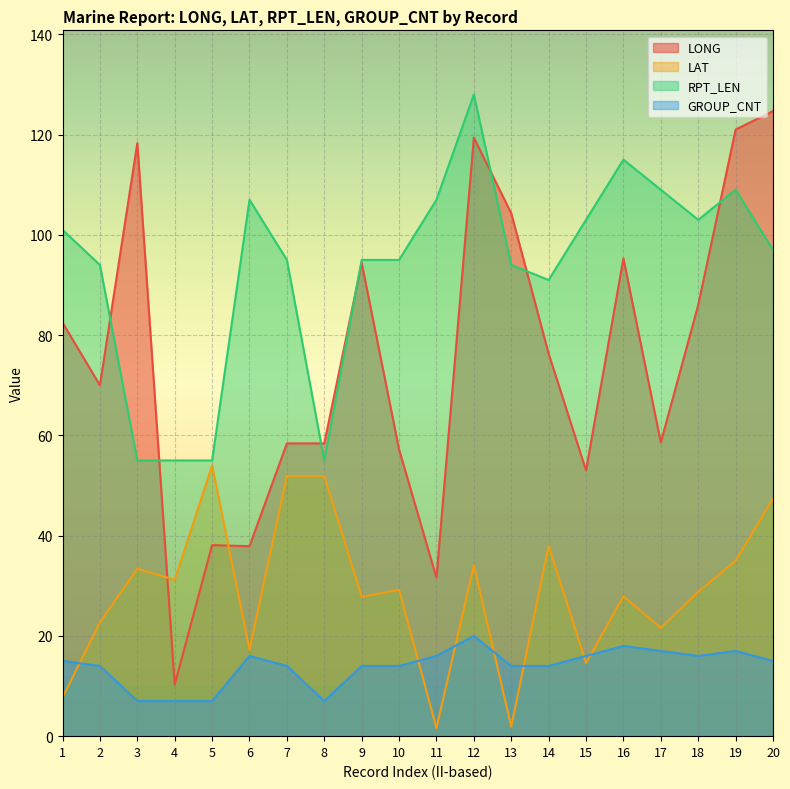

True or false: LAT has more than 1 points higher than both neighbors.

True